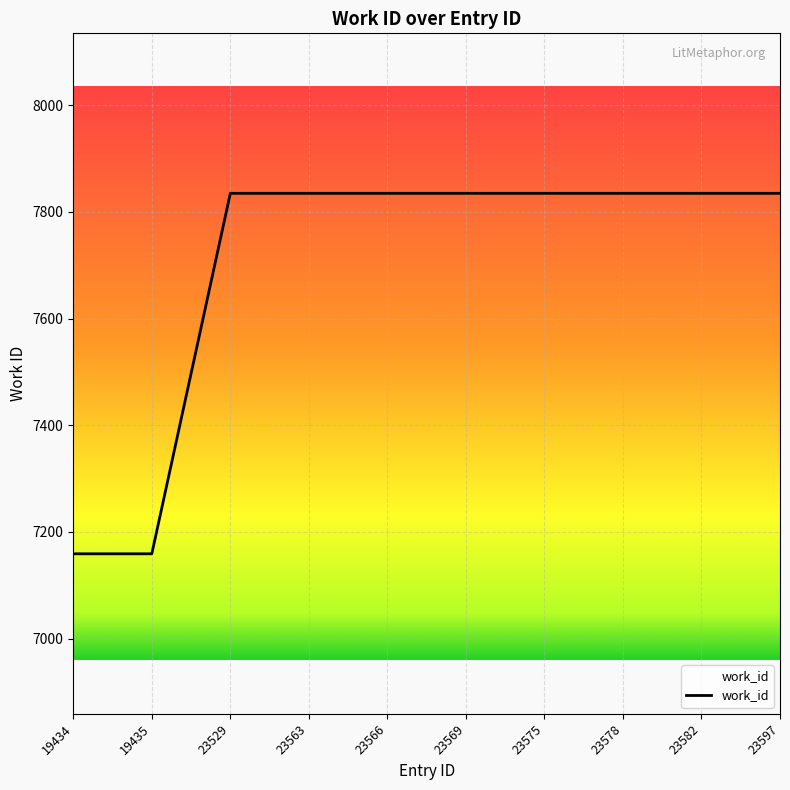

What is the smallest value displayed?

7159